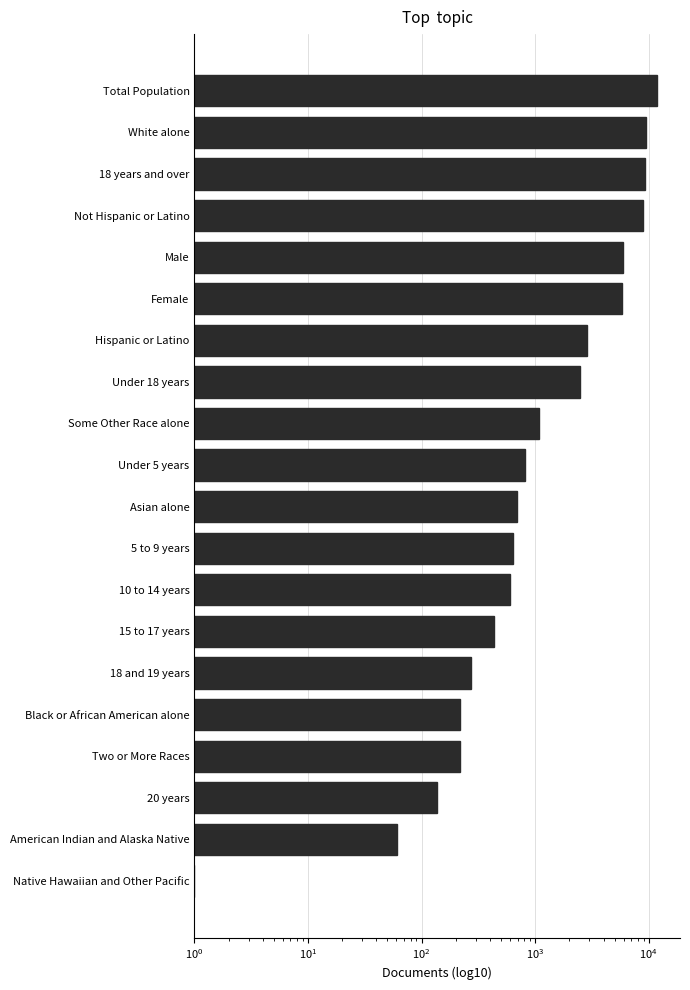

What is the minimum value shown in the chart?

1